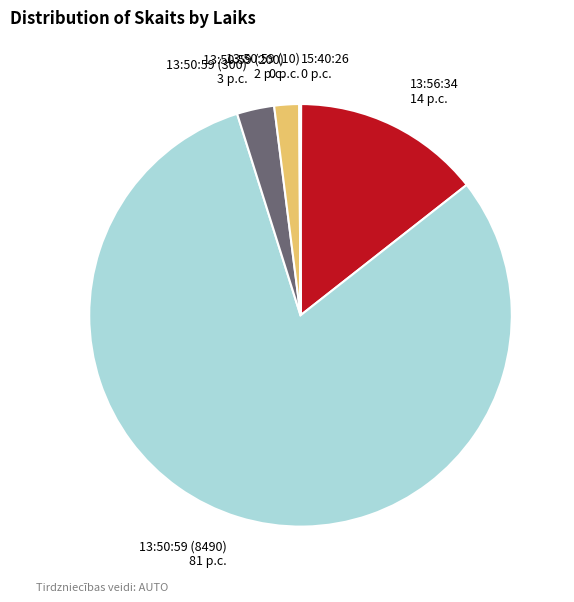

Does any single category account for the majority?

Yes